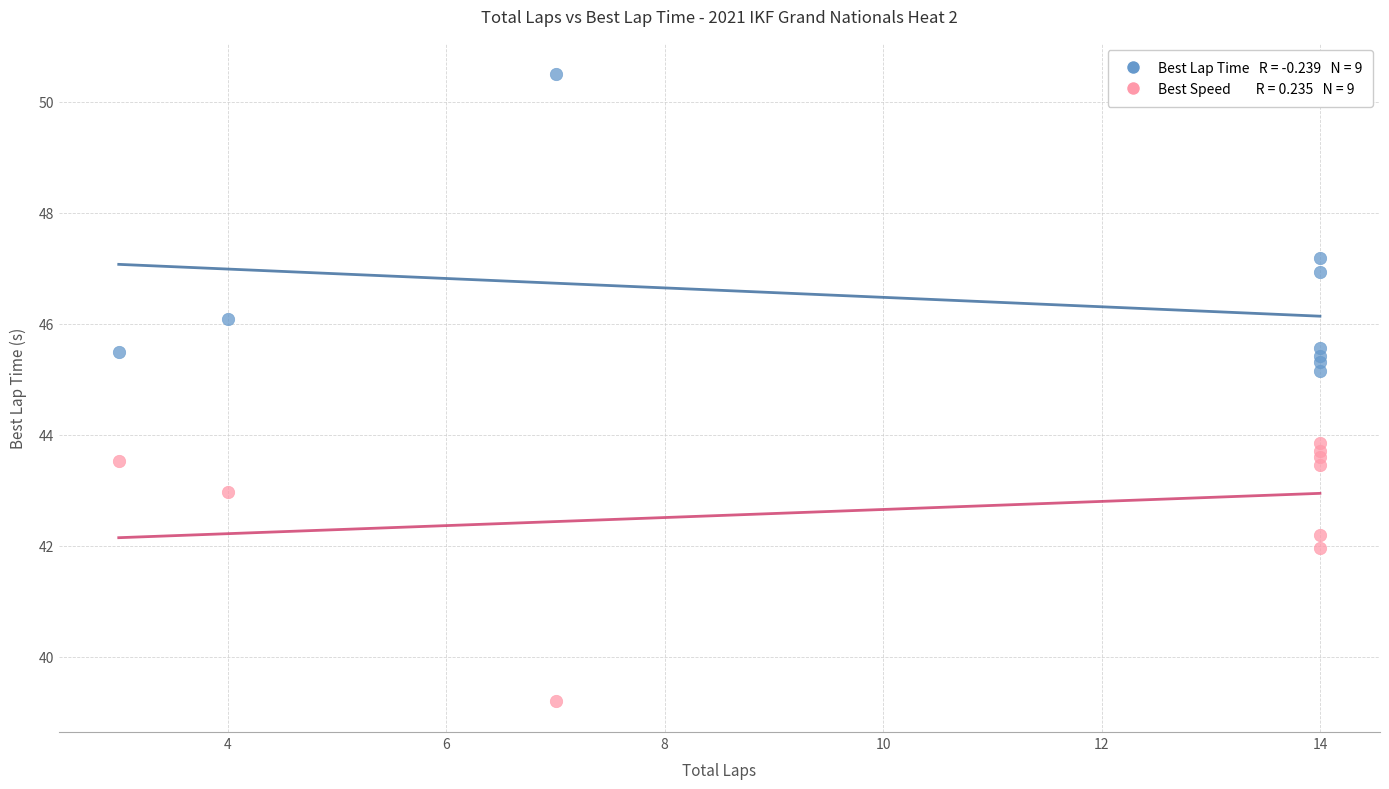

Across all series, what Y value is closest to 44?

43.9